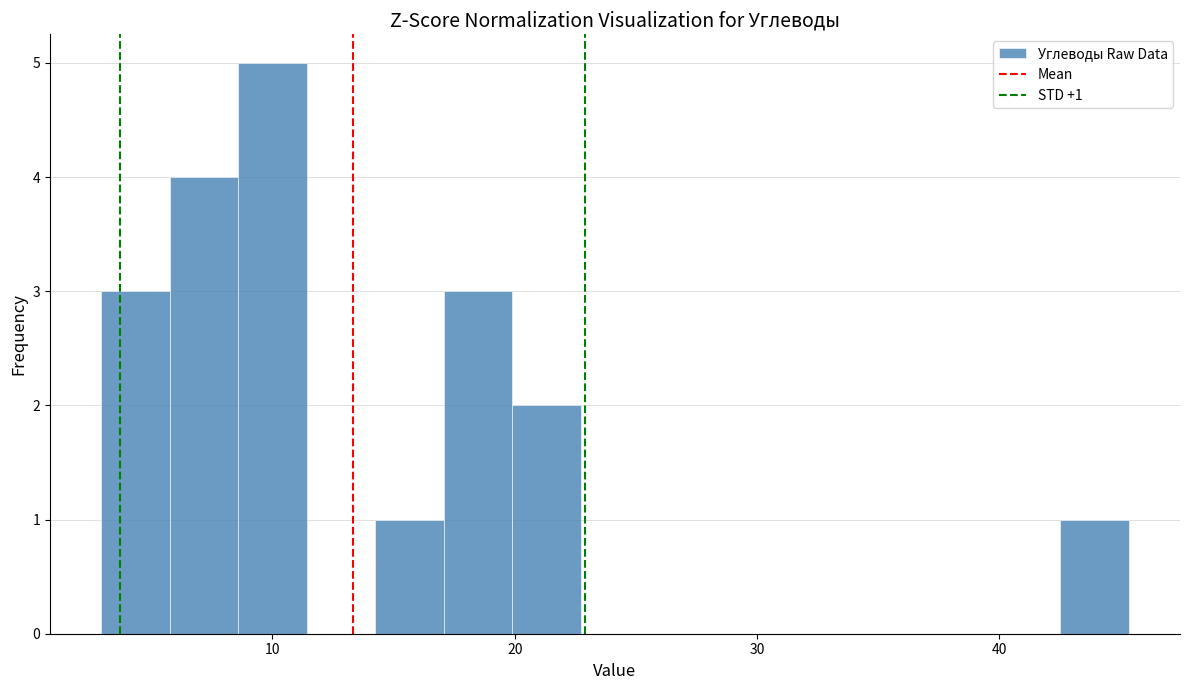

Around what value on the x-axis is the tallest bar? Give the approximate position of its centre, as read against the axis.

10